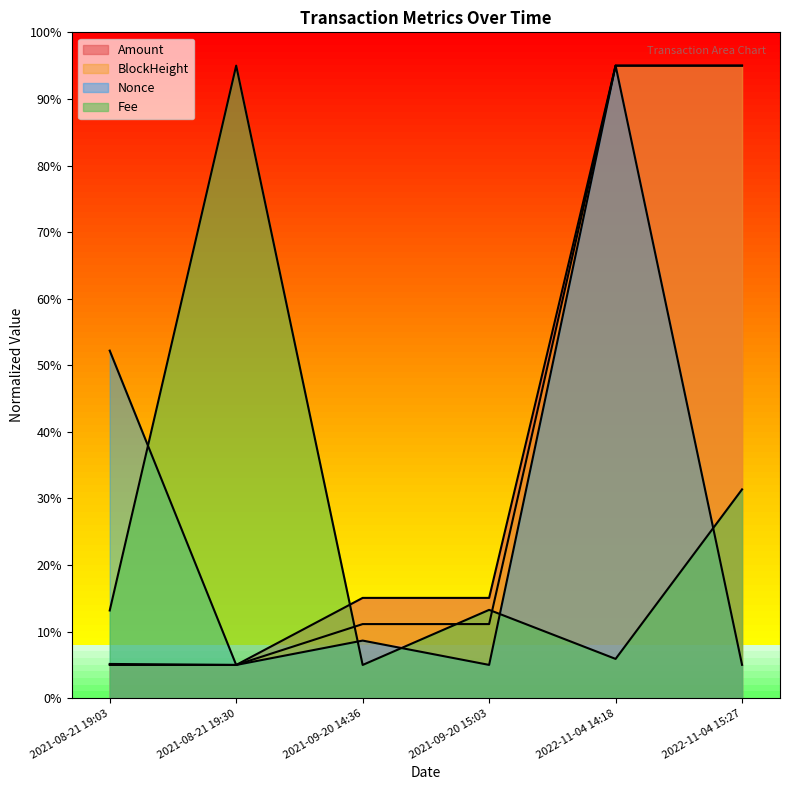

What is the minimum value for Fee?

5.0